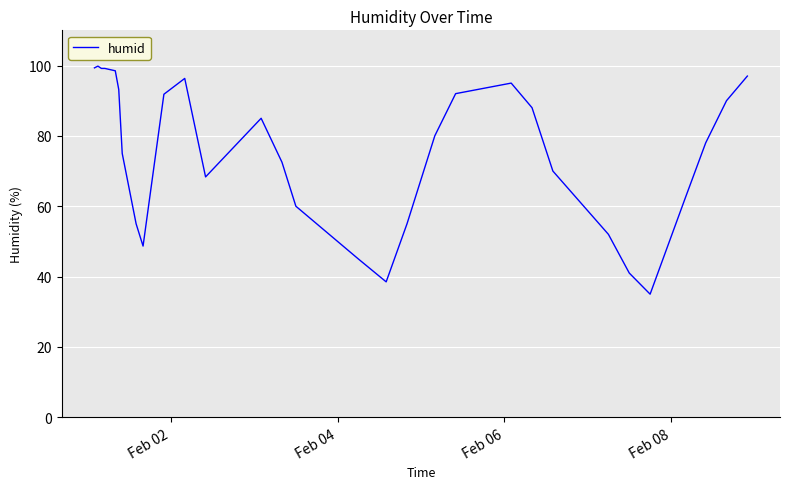

What is the greatest value displayed?

99.8